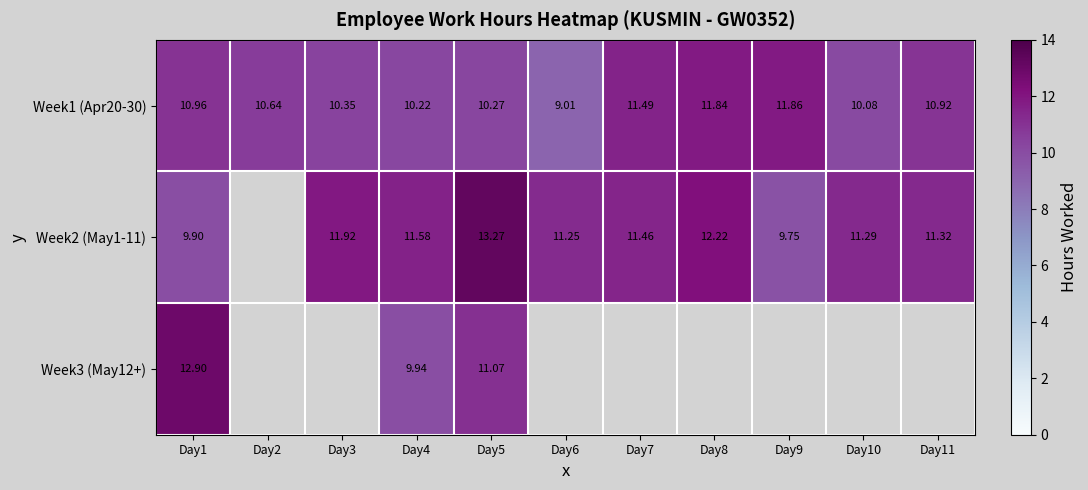

Which label corresponds to the largest value in the chart?

Day5